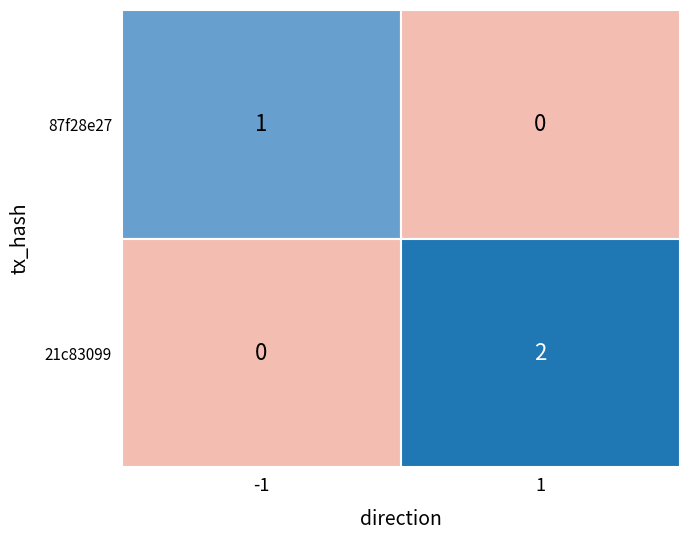

The value of 87f28e27 at 1 is 1. True or false?

False